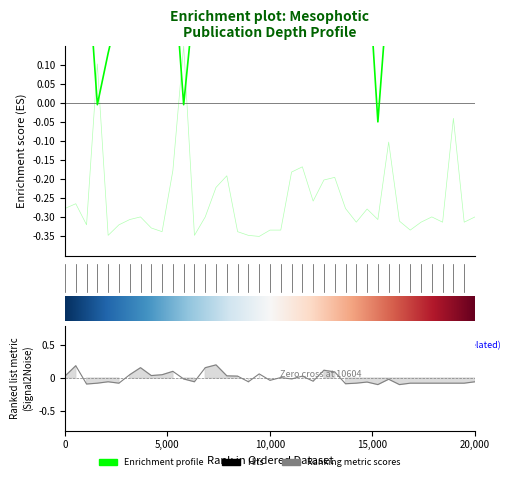

What is the difference between the highest and lowest values at 41?

0.5